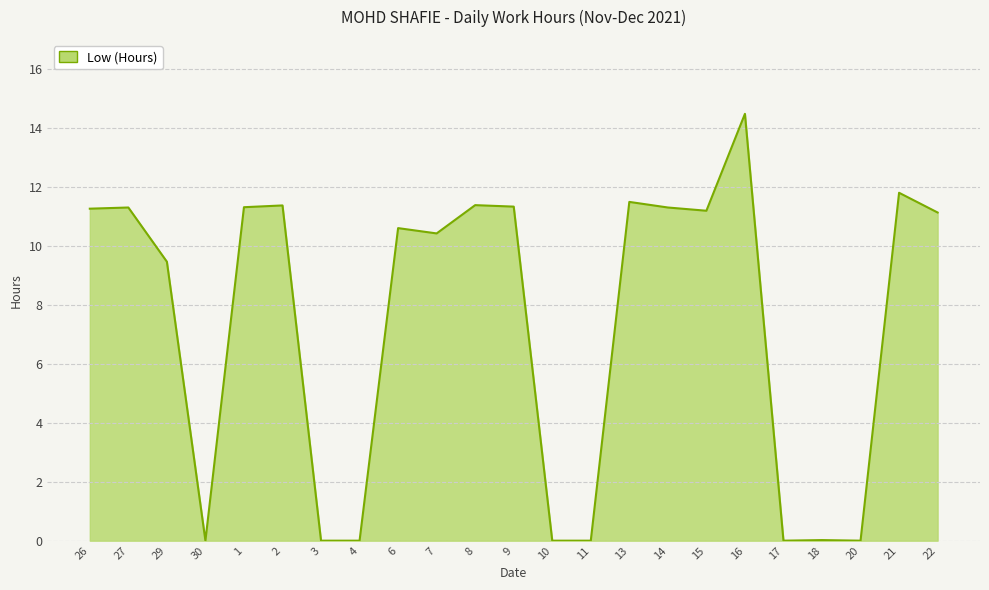

Between 4 and 22, which is larger?

22